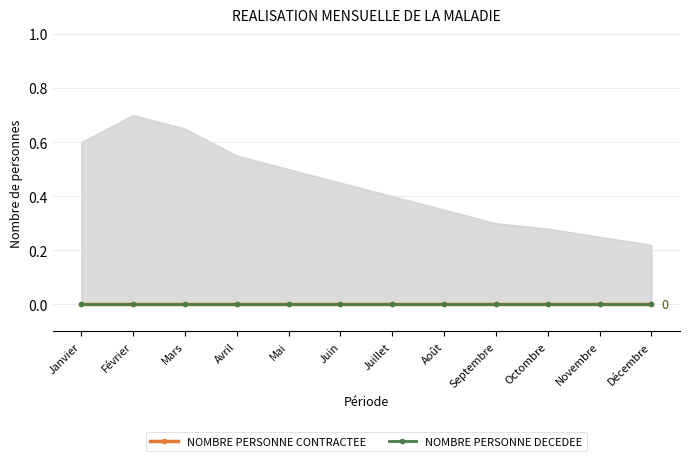

At which category is the sum across all series the highest?

Février